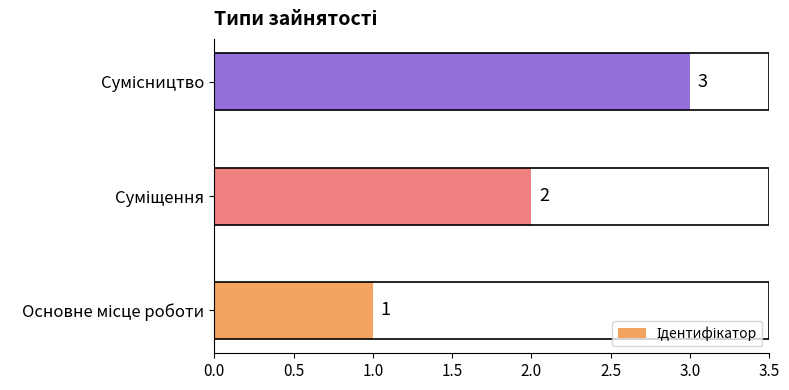

What is the sum of all values?

6